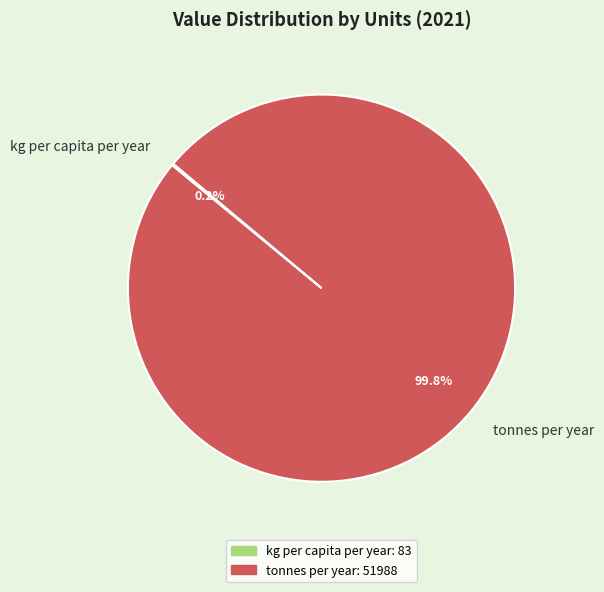

Is there any slice that represents more than half of the pie?

Yes